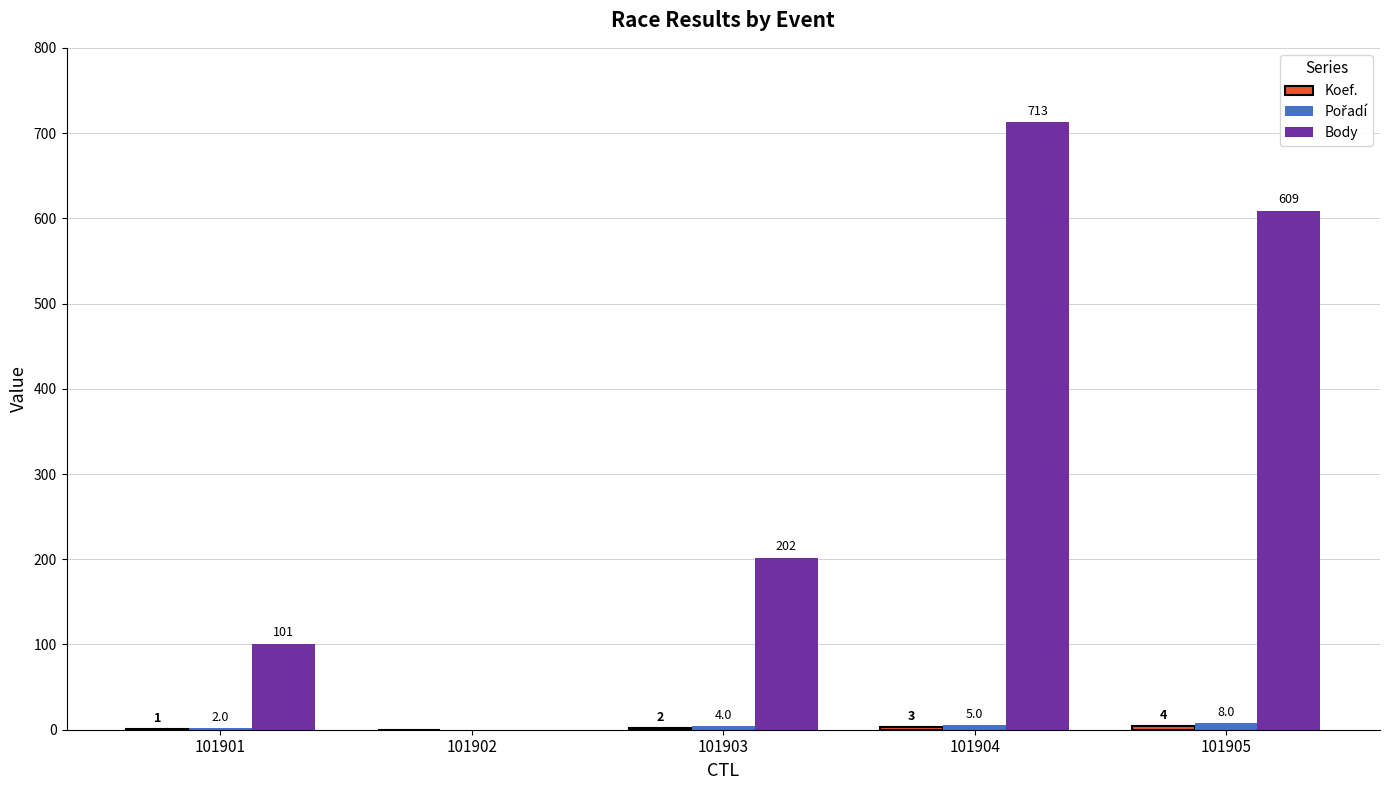

Which label corresponds to the largest value in the chart?

101904